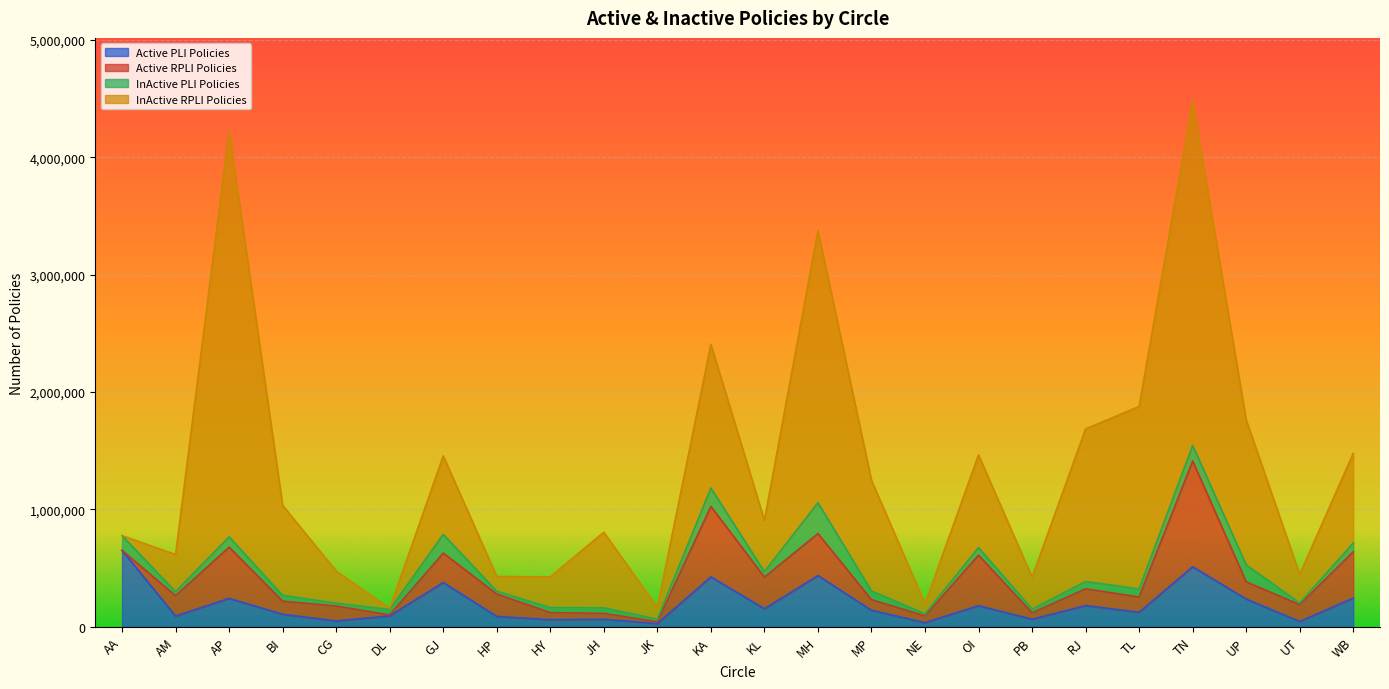

Which series has the largest range (max minus min)?

InActive RPLI Policies